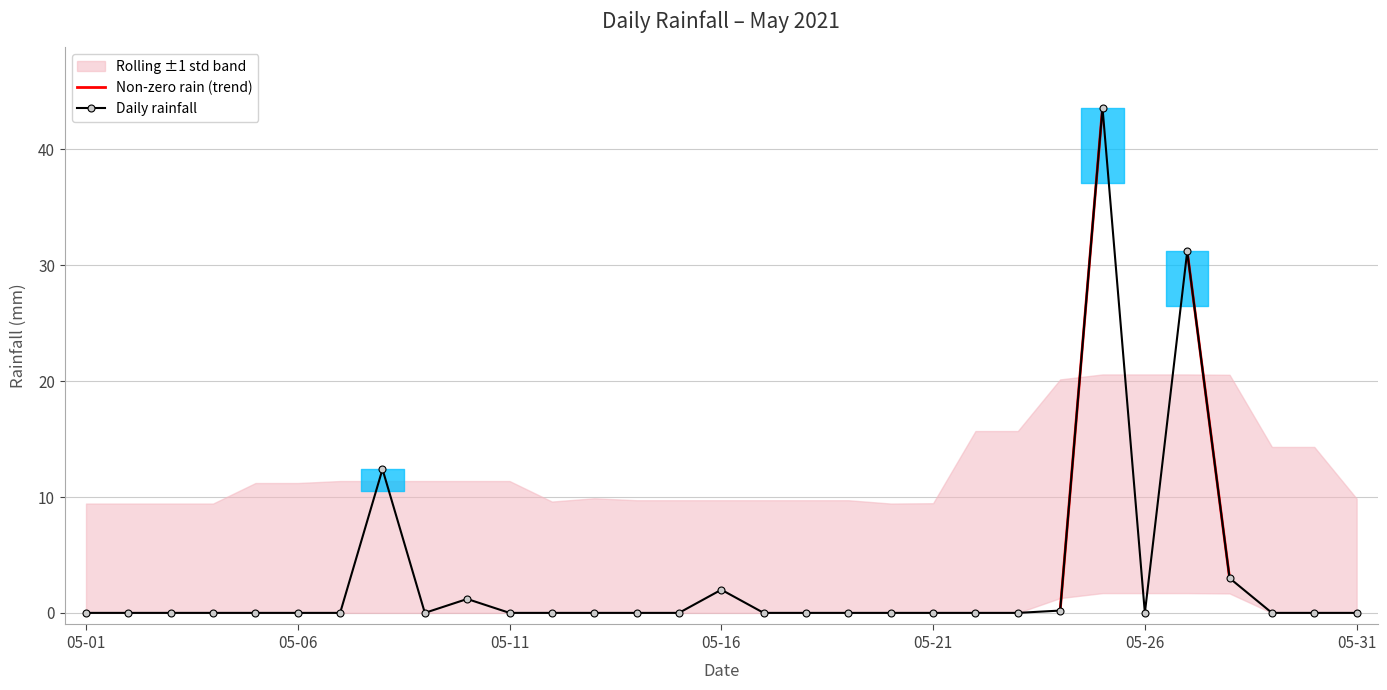

Is it true that Daily rainfall equals 20.9 at 11?

False